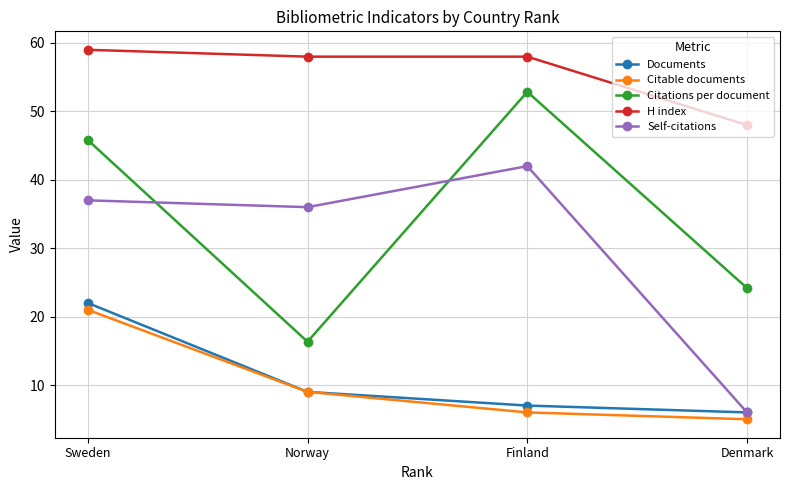

Does the chart have visible grid lines?

Yes